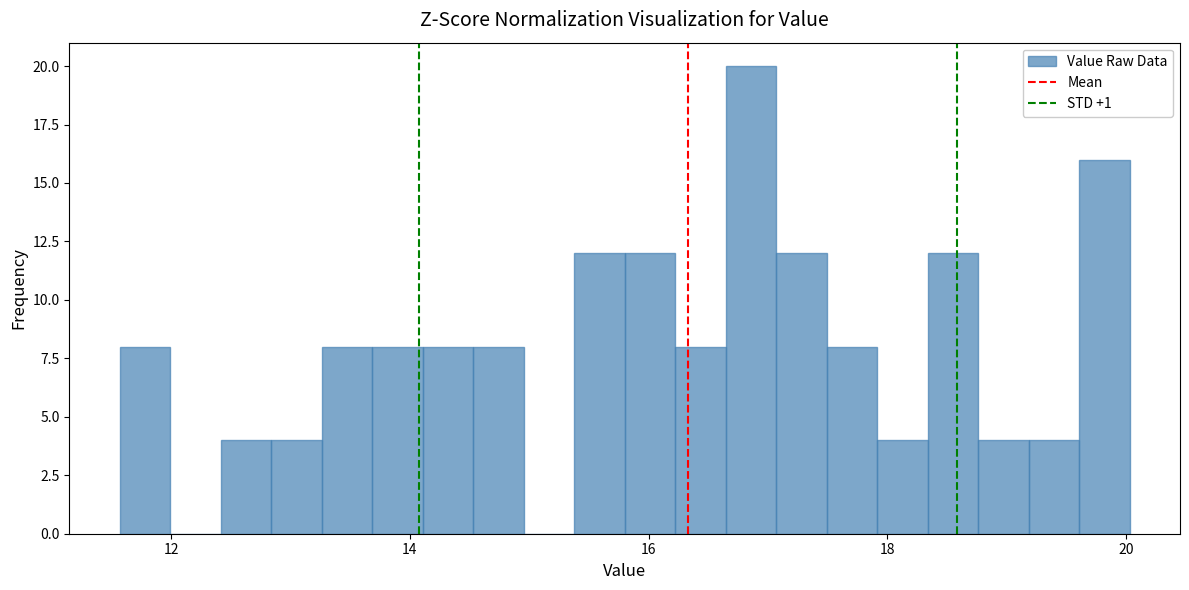

Around what value on the x-axis is the tallest bar? Give the approximate position of its centre, as read against the axis.

16.8